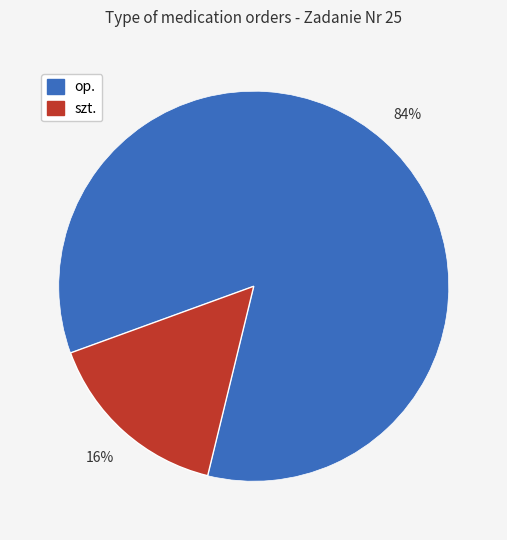

To the nearest percent, what is the average slice percentage?

50%